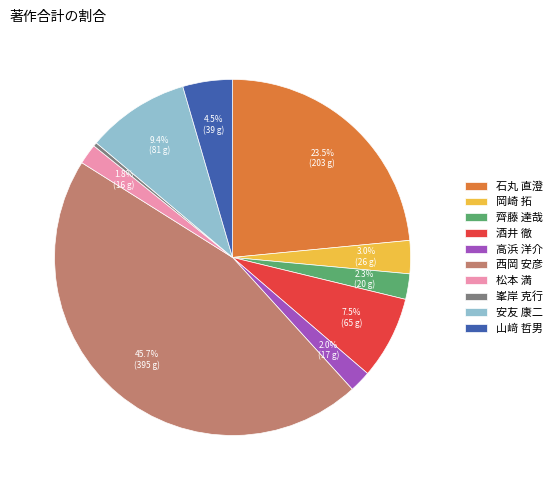

How many slices are in this pie chart?

10